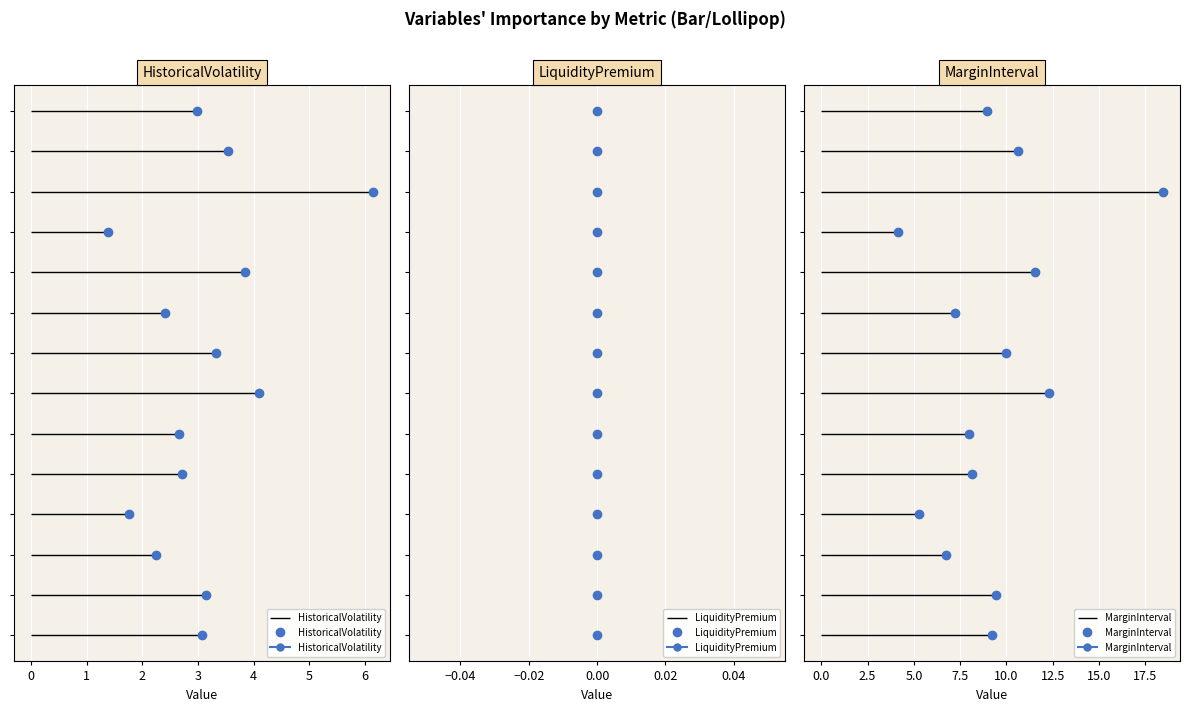

What is the total value across all series at ALA?

7.1